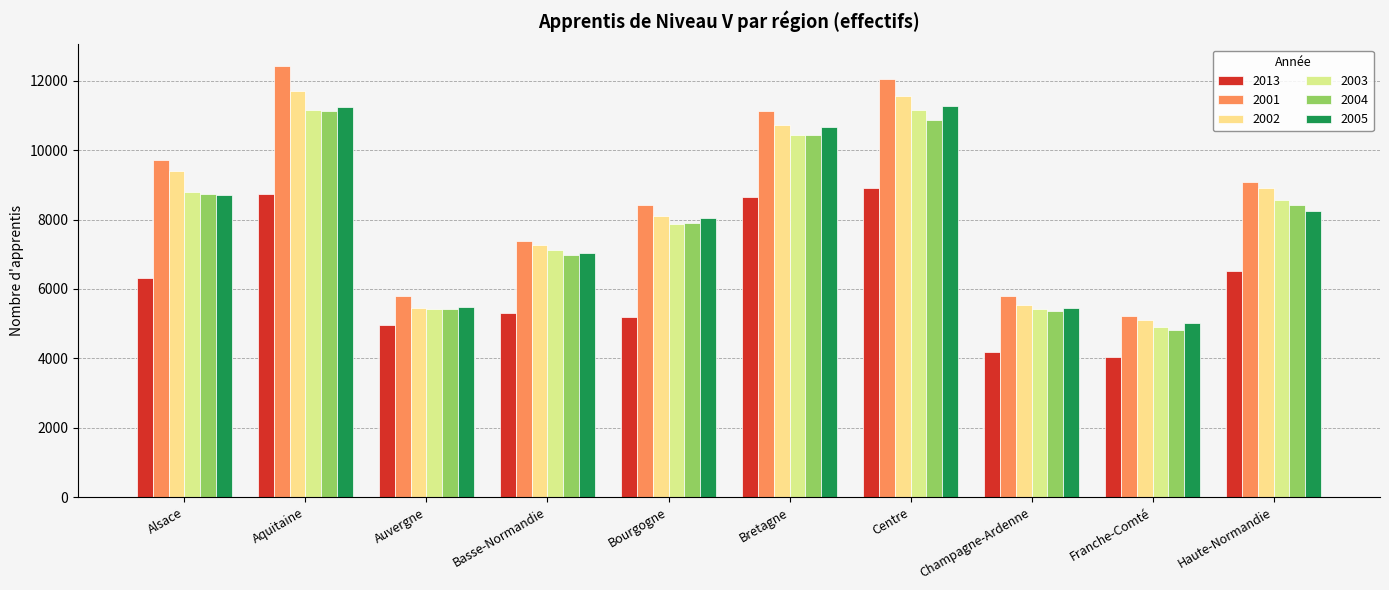

What is the sum of the 2013 values at Alsace and Basse-Normandie?

11607